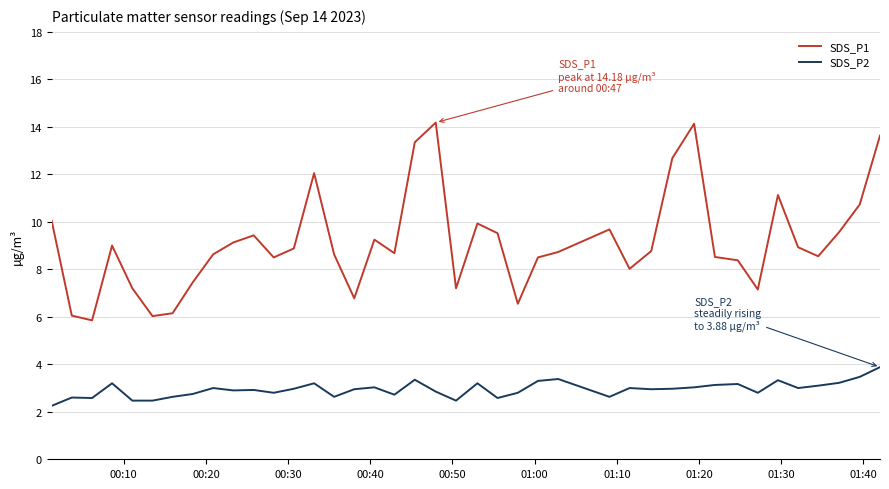

What is the difference between the maximum and minimum values in the SDS_P2 series?

1.6